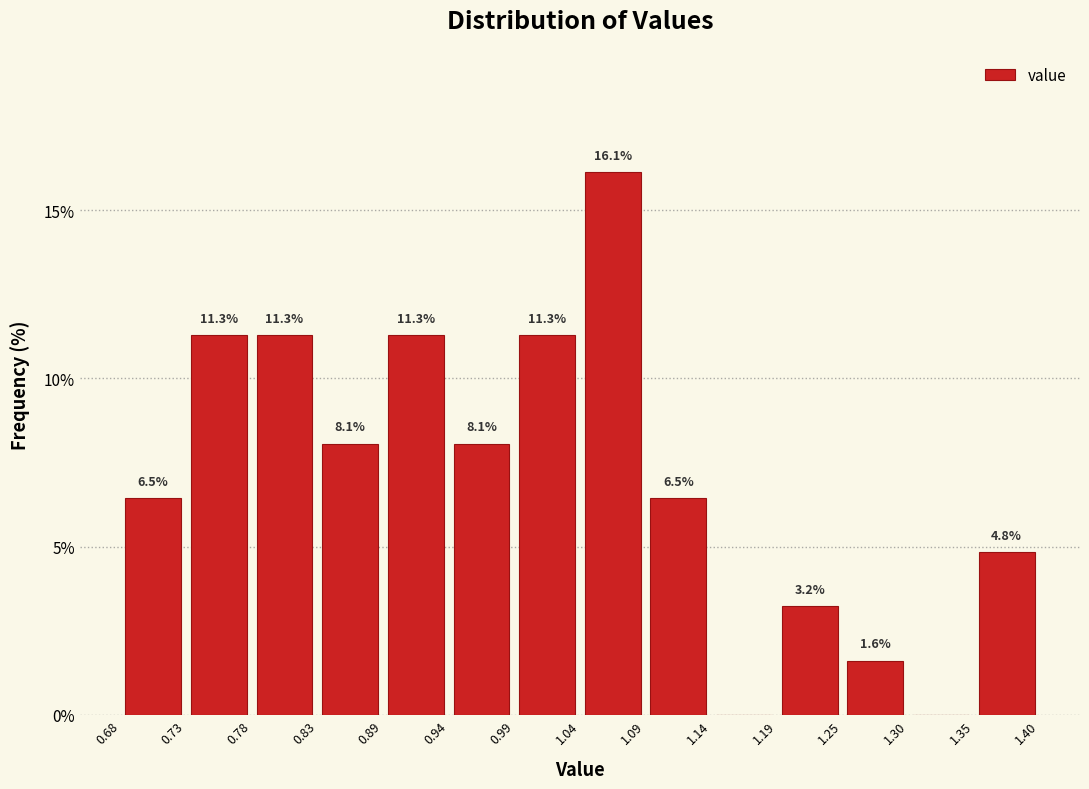

Over which range of the x-axis is the bar tallest?

1.04 to 1.09